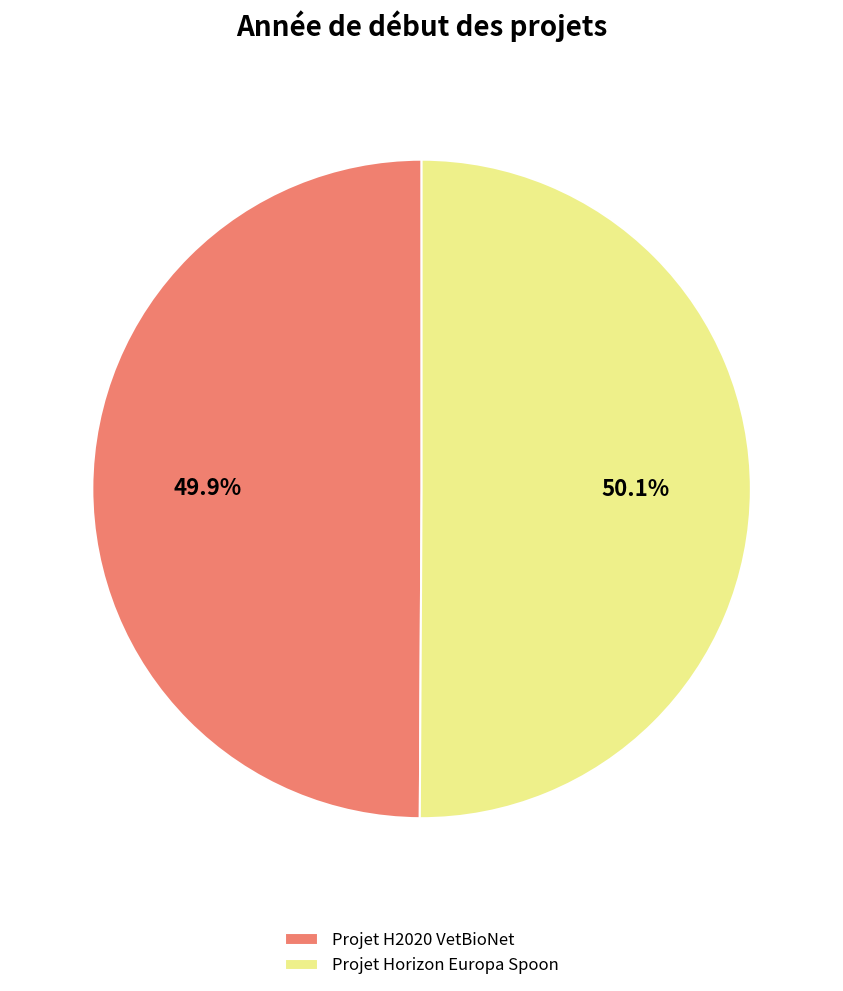

Do Projet Horizon Europa Spoon and Projet H2020 VetBioNet together represent more than half of the pie?

Yes